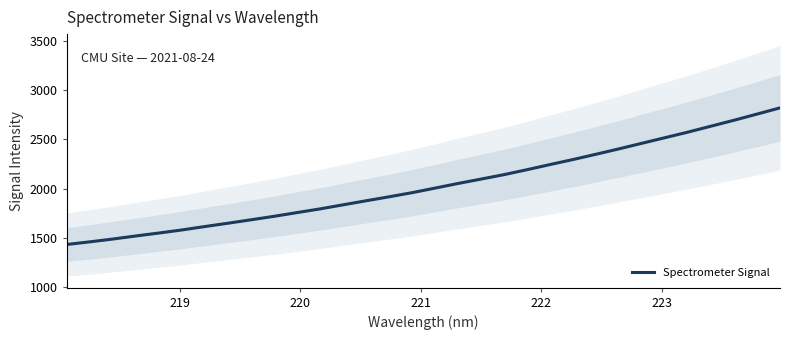

What is the minimum value for Spectrometer Signal?

1433.2